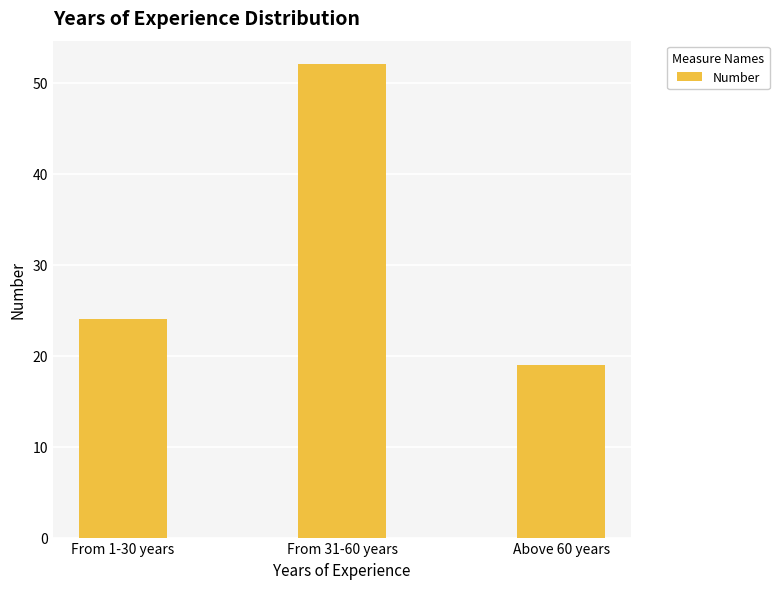

Where is the data nearest to the value 35?

From 1-30 years